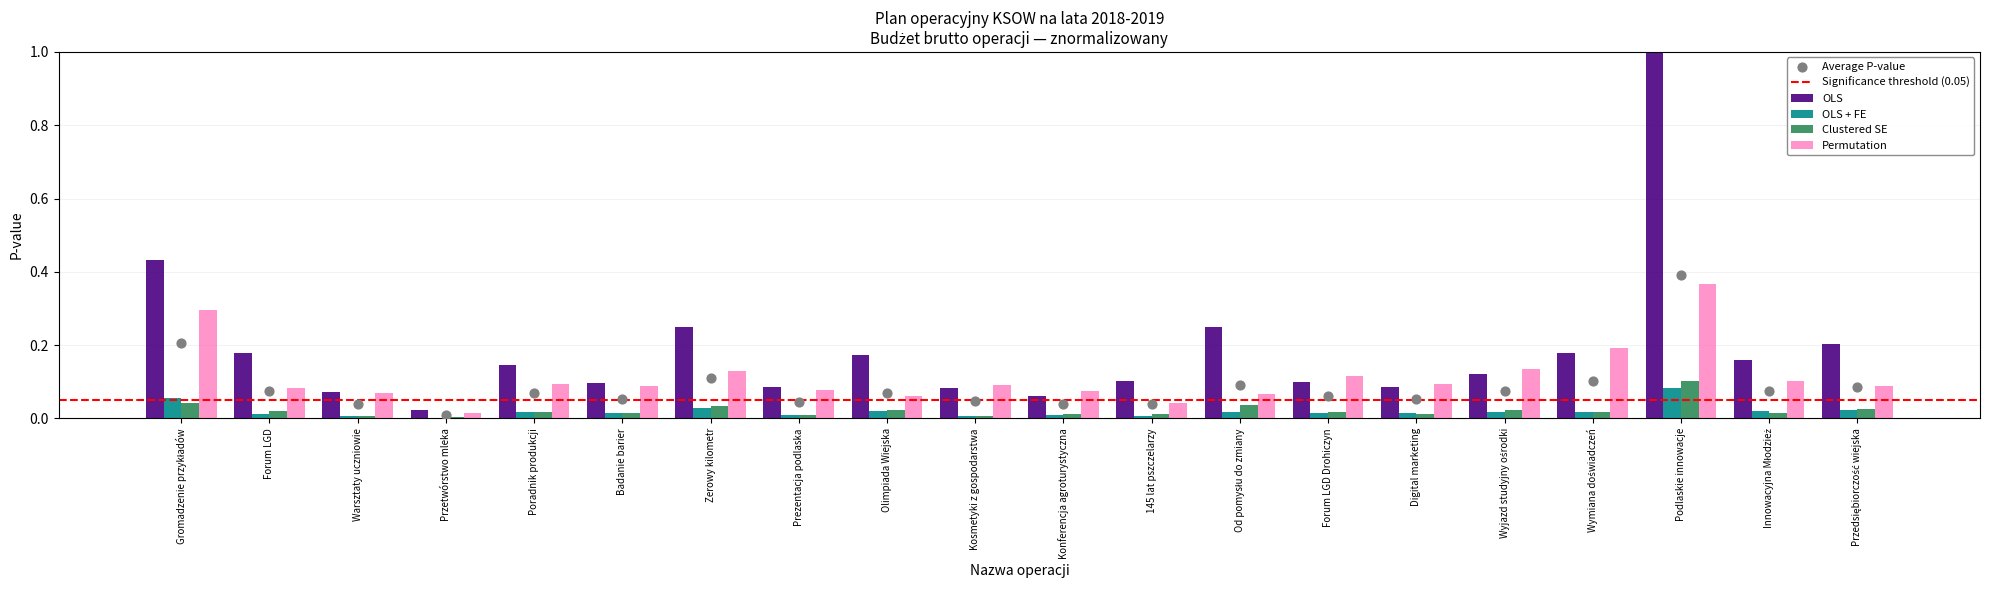

Which category has the highest value in the OLS series?

Podlaskie innowacje